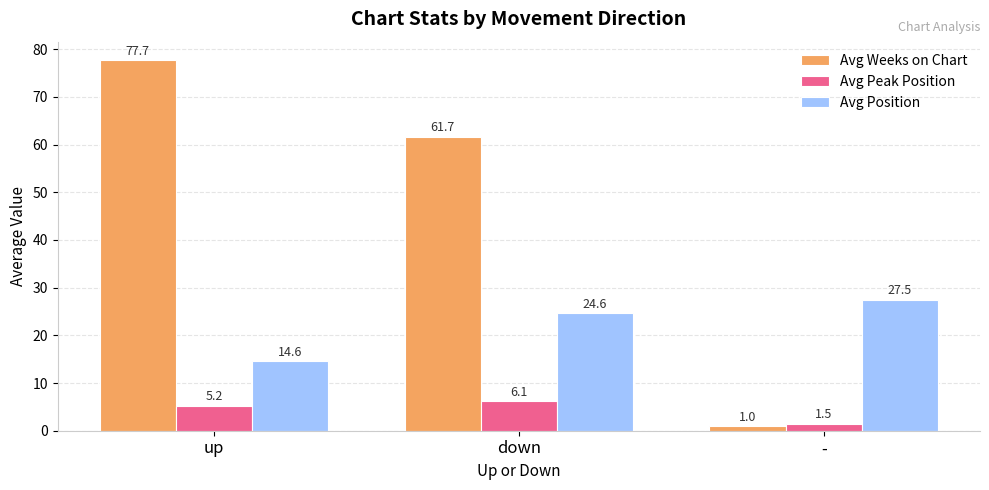

How many distinct data groups are displayed?

3